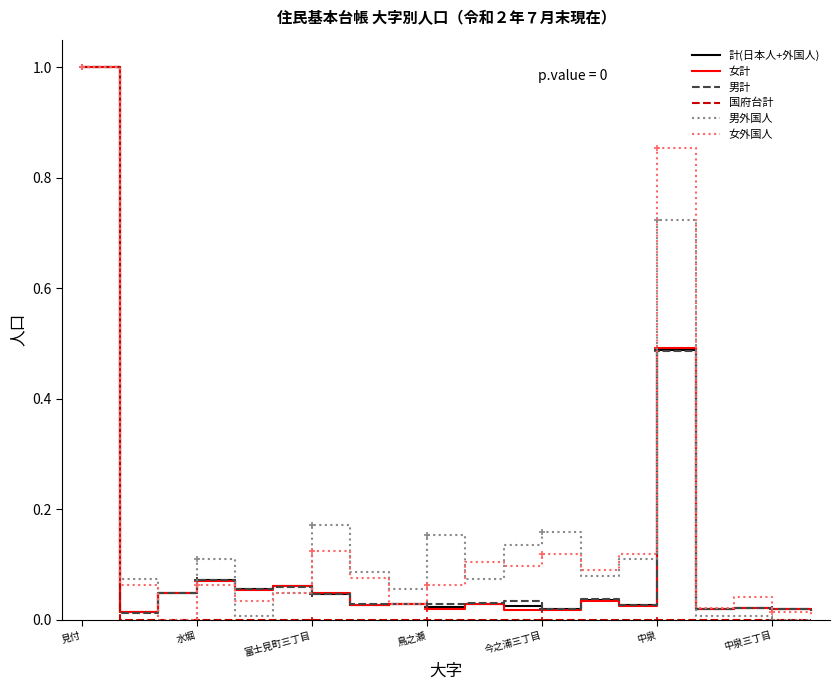

True or false: 男外国人 has a value of 0.1 at 富士見町三丁目.

False